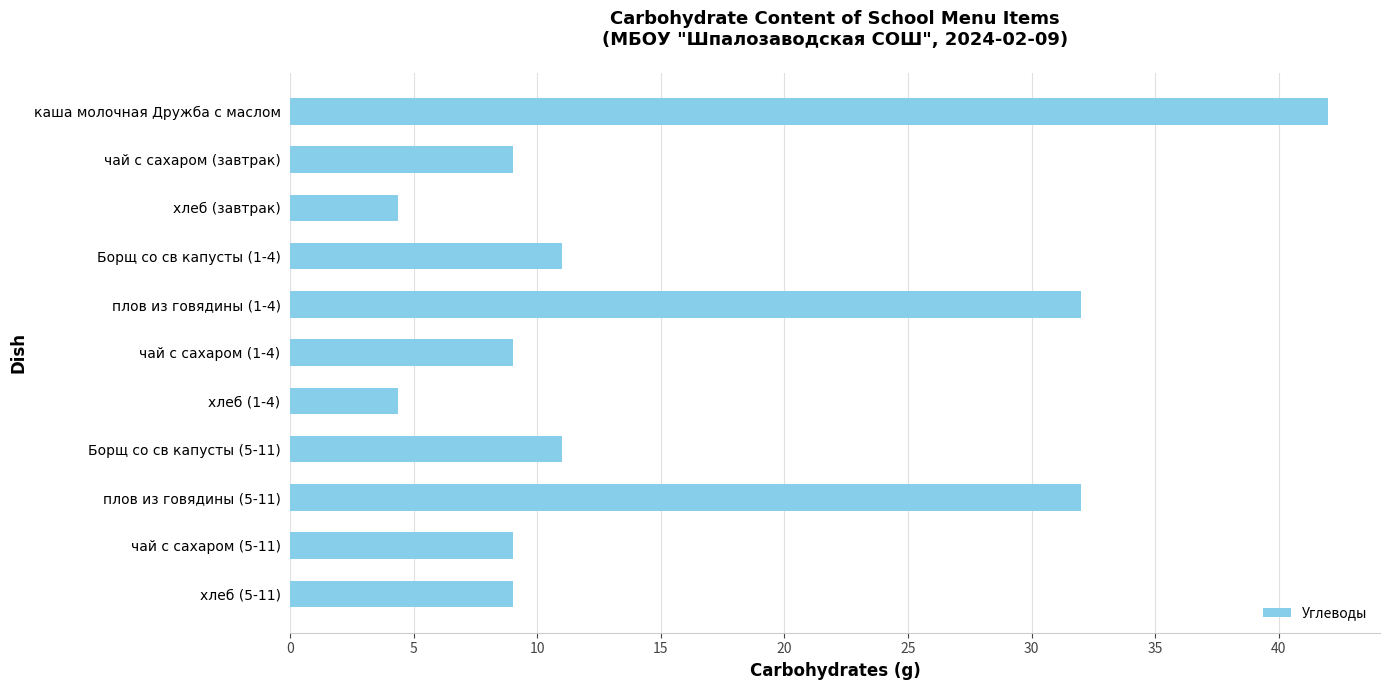

Is it true that the value at плов из говядины (5-11) is 42.7?

False